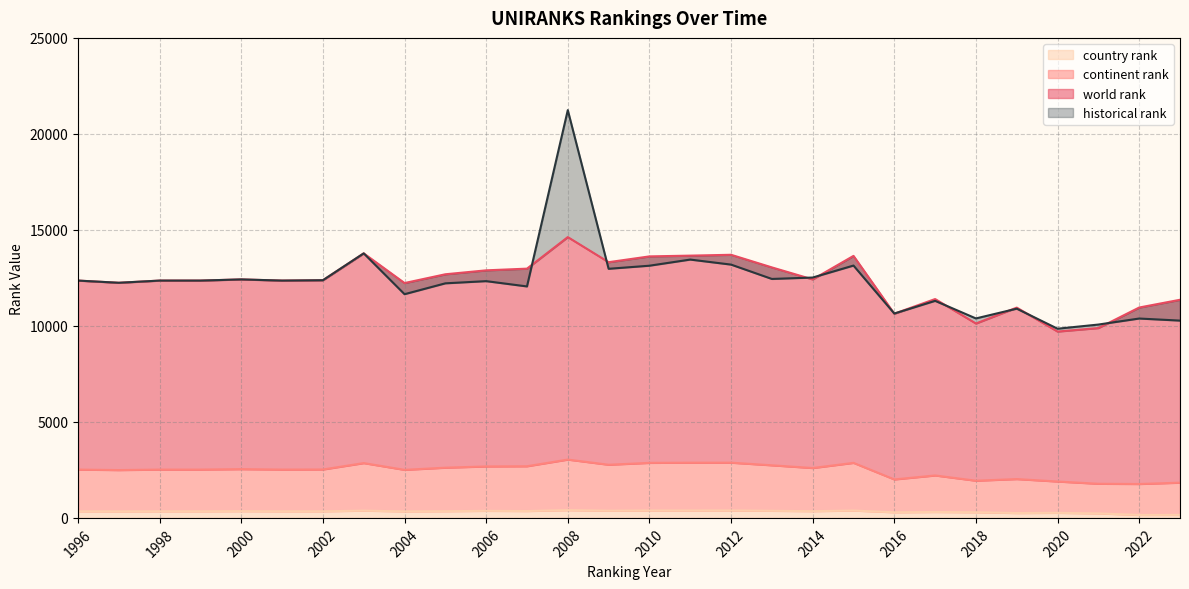

Reading right to left, extract all data points from this chart.

world rank: 11361.0	10957.0	9888.0	9706.0	10953.0	10125.0	11399.0	10636.0	13646.0	12421.0	13047.0	13704.0	13660.0	13620.0	13319.0	14625.0	12982.0	12894.0	12689.0	12232.0	13778.0	12379.0	12360.0	12421.0	12360.0	12360.0	12246.0	12360.0
continent rank: 1835.0	1766.0	1778.0	1895.0	2023.0	1937.0	2211.0	2004.0	2867.0	2598.0	2740.0	2877.0	2876.0	2867.0	2769.0	3038.0	2691.0	2680.0	2616.0	2503.0	2855.0	2522.0	2517.0	2540.0	2517.0	2517.0	2491.0	2517.0
country rank: 157.0	154.0	234.0	264.0	253.0	294.0	309.0	293.0	383.0	351.0	370.0	387.0	385.0	385.0	374.0	404.0	358.0	368.0	349.0	339.0	378.0	344.0	343.0	352.0	343.0	343.0	340.0	343.0
historical rank: 10275.5	10384.0	10070.0	9853.5	10897.0	10388.5	11304.0	10644.0	13142.5	12518.5	12445.5	13192.5	13454.0	13135.0	12974.0	21238.0	12055.5	12331.0	12217.0	11651.0	13778.0	12379.0	12360.0	12421.0	12360.0	12360.0	12246.0	12360.0